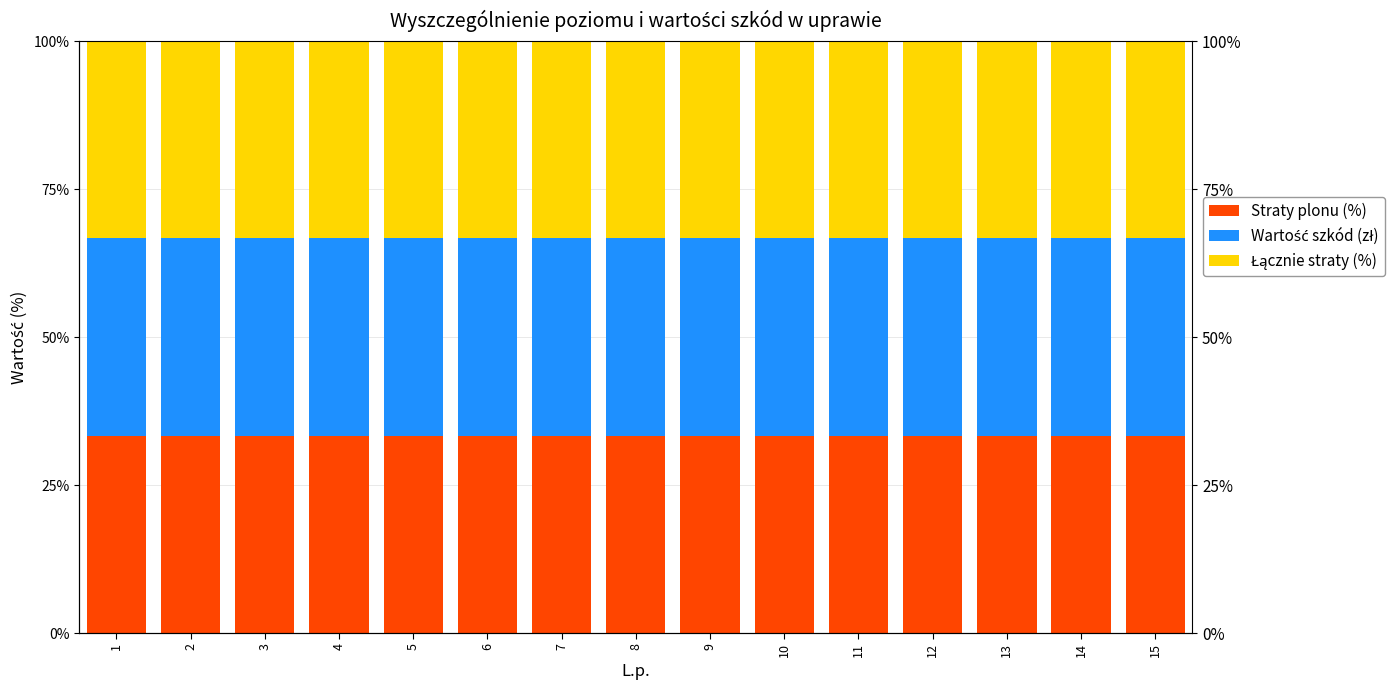

Which series changed the most between 1 and 9?

Straty plonu (%)